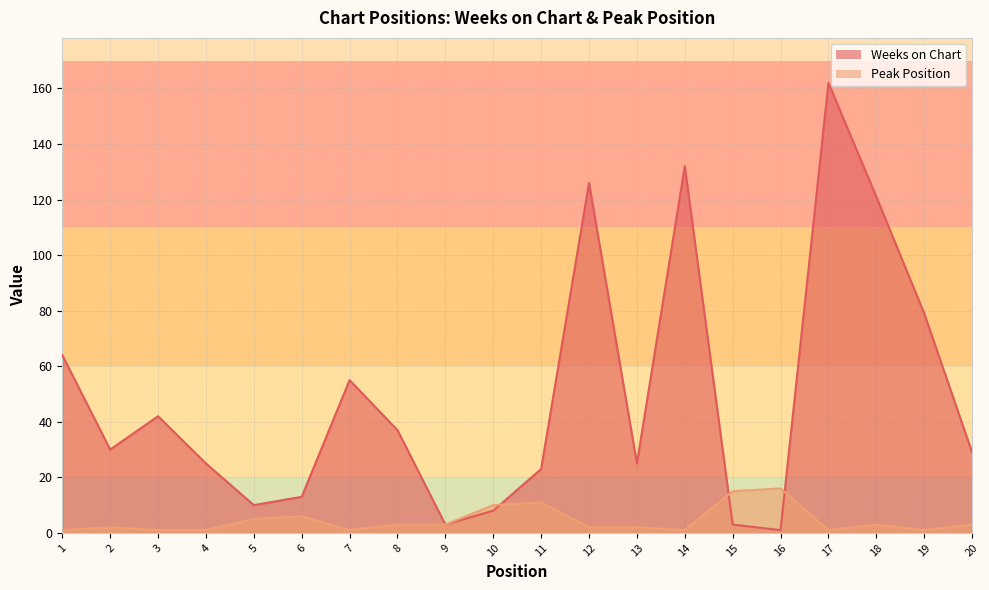

True or false: Weeks on Chart and Peak Position cross at least once.

True